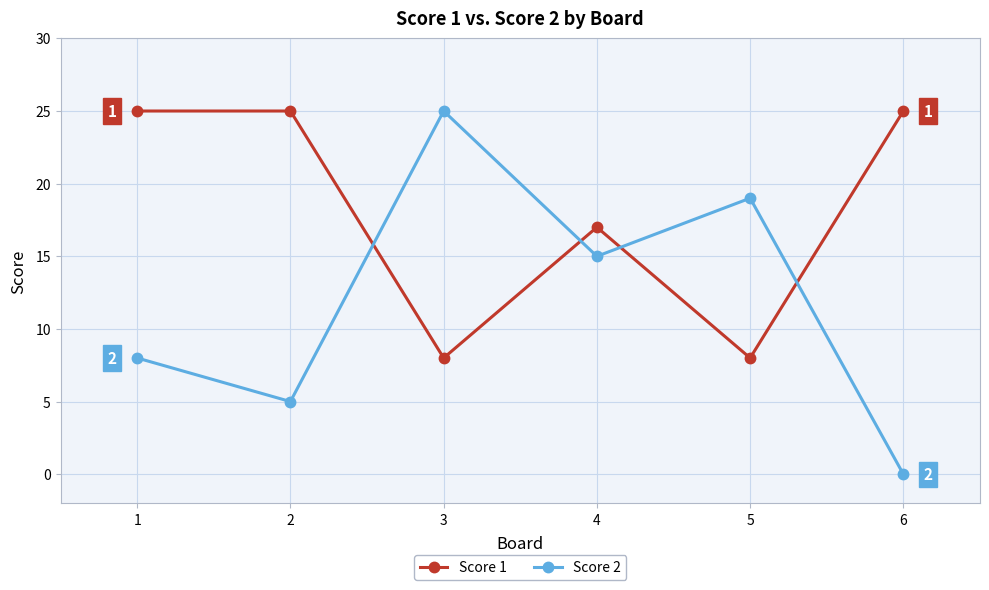

At which category does Score 2 reach its first local valley?

2